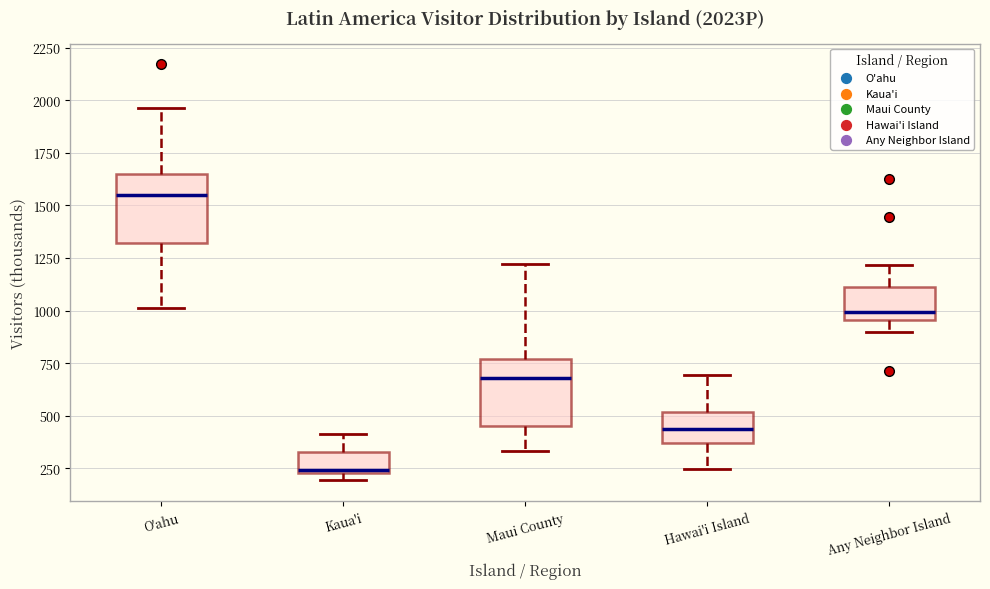

Reading left to right, transcribe this box plot: for each box, give where its median line is, the range the box spans, and where its two whiskers end, as read against the y-axis. The values are not printed on the chart, so give them approximately, as read against the axis.

O'ahu: median 1550, box 1300 to 1650, whiskers 1000 to 1950
Kaua'i: median 250, box 250 to 350, whiskers 200 to 400
Maui County: median 700, box 450 to 750, whiskers 350 to 1200
Hawai'i Island: median 450, box 350 to 500, whiskers 250 to 700
Any Neighbor Island: median 1000, box 950 to 1100, whiskers 900 to 1200